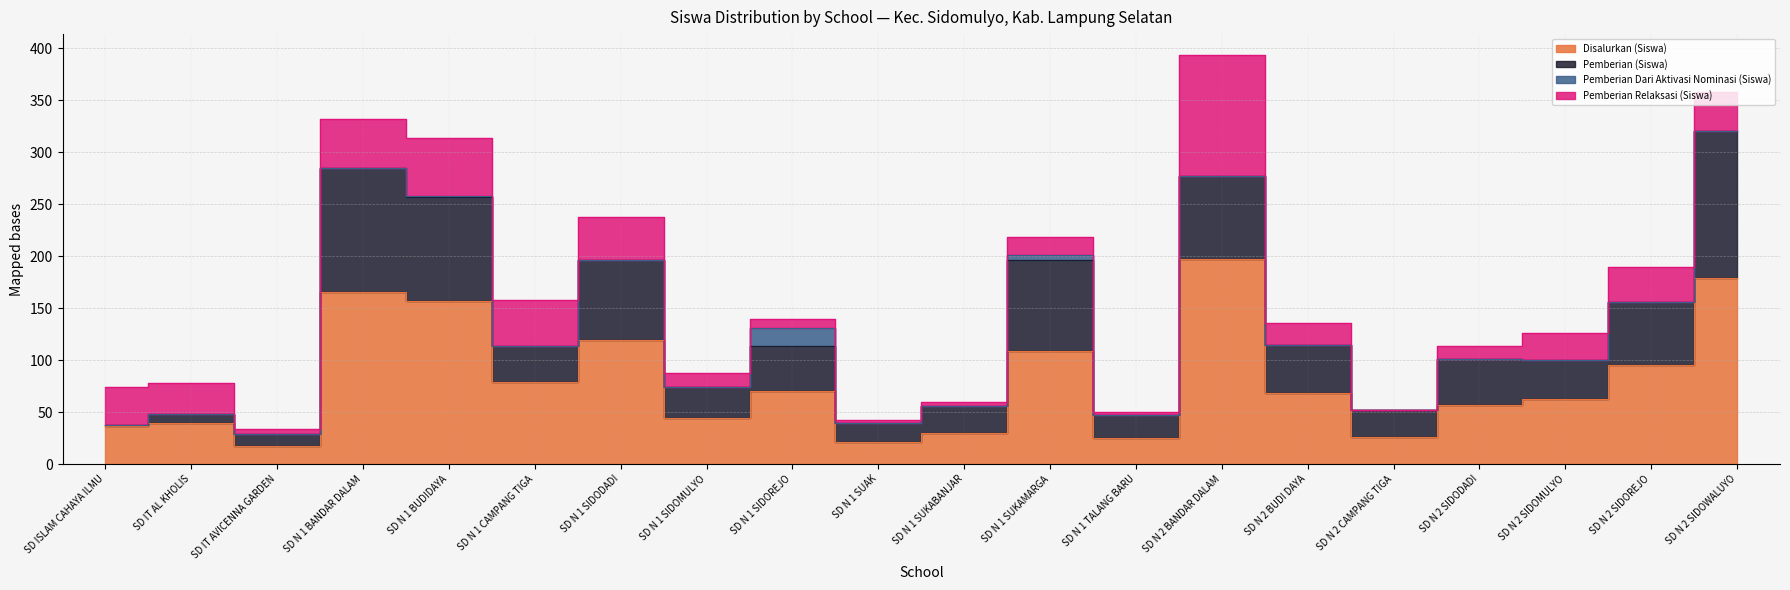

List the series in order of their peak value, lowest first.

Pemberian Dari Aktivasi Nominasi (Siswa), Pemberian Relaksasi (Siswa), Pemberian (Siswa), Disalurkan (Siswa)